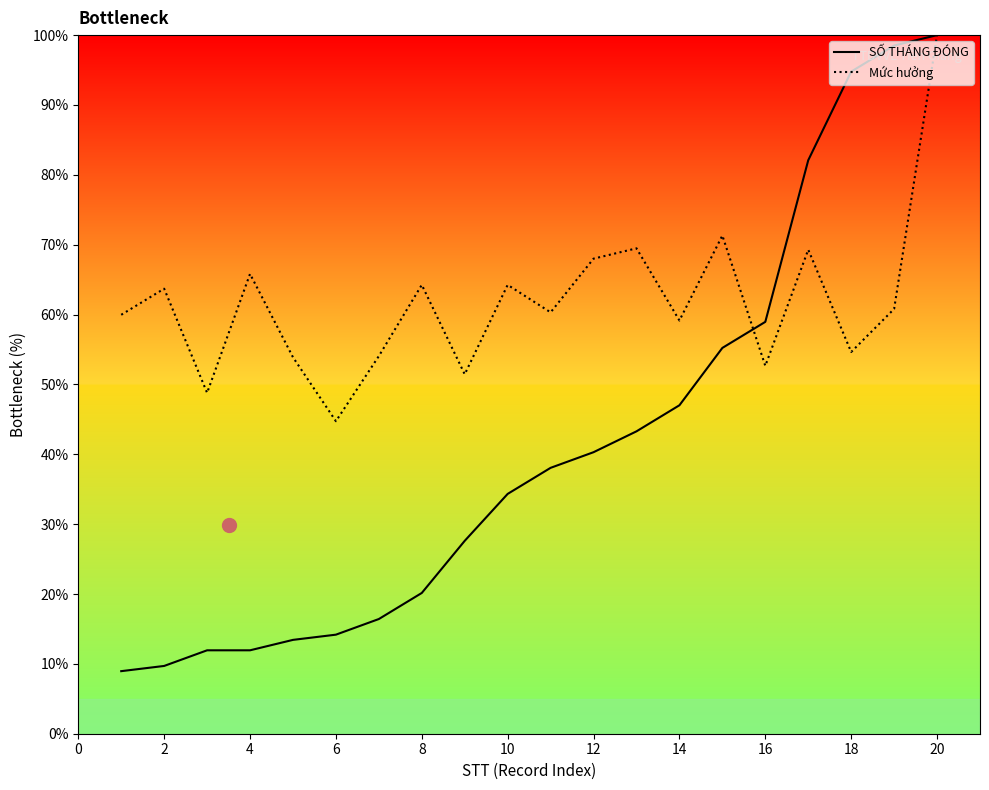

Rank the series by their average value, from lowest to highest.

SỐ THÁNG ĐÓNG, Mức hưởng